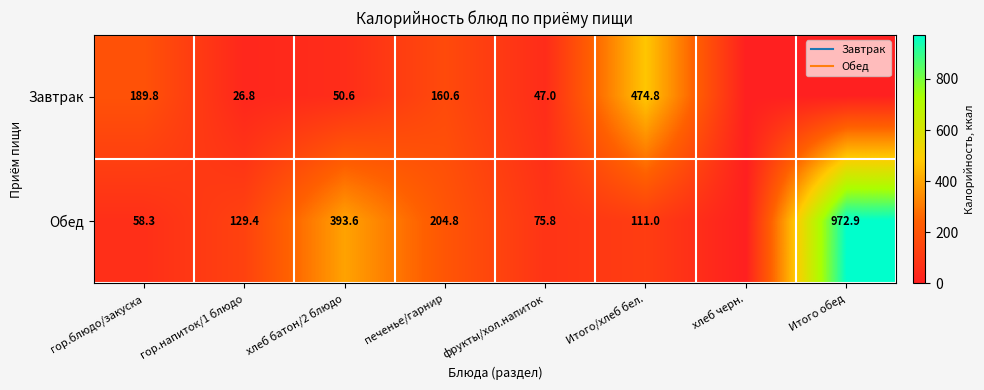

What is the average value of the Завтрак series?

118.7